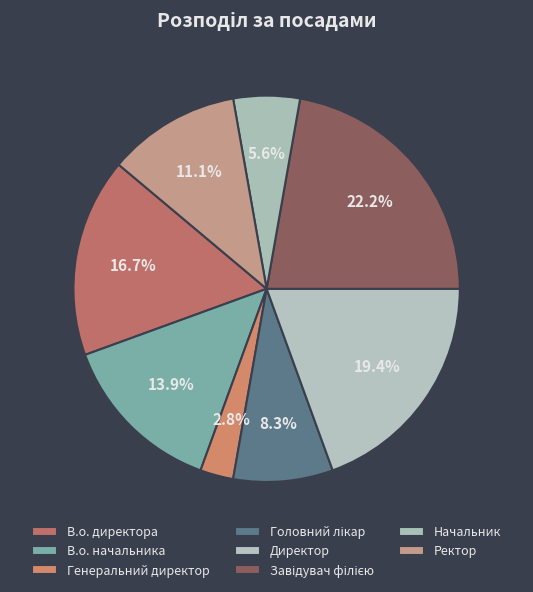

How many segments does this pie chart have?

8